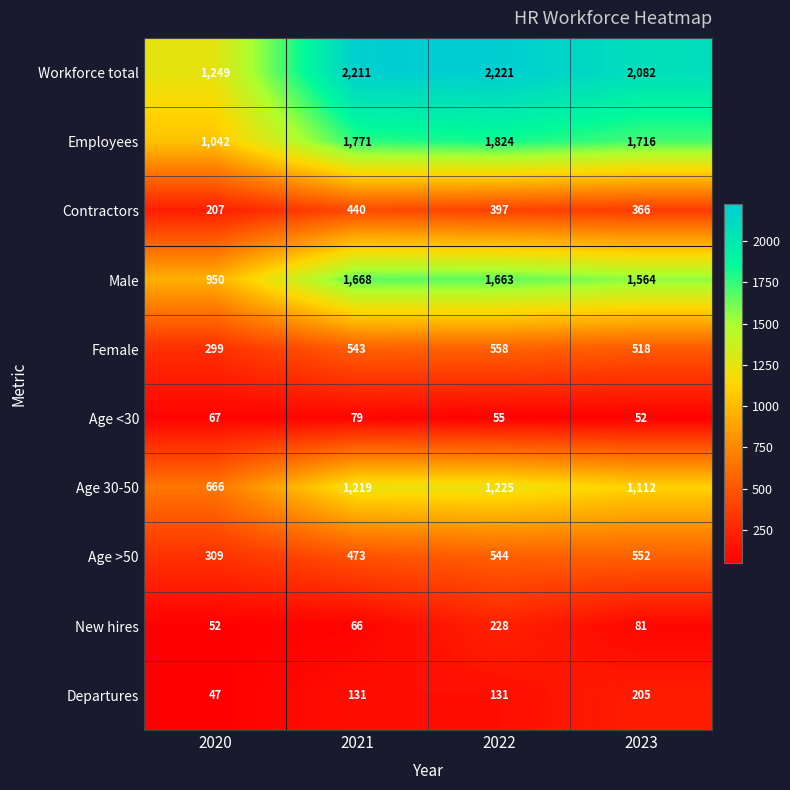

How many categories are shown in the chart?

4